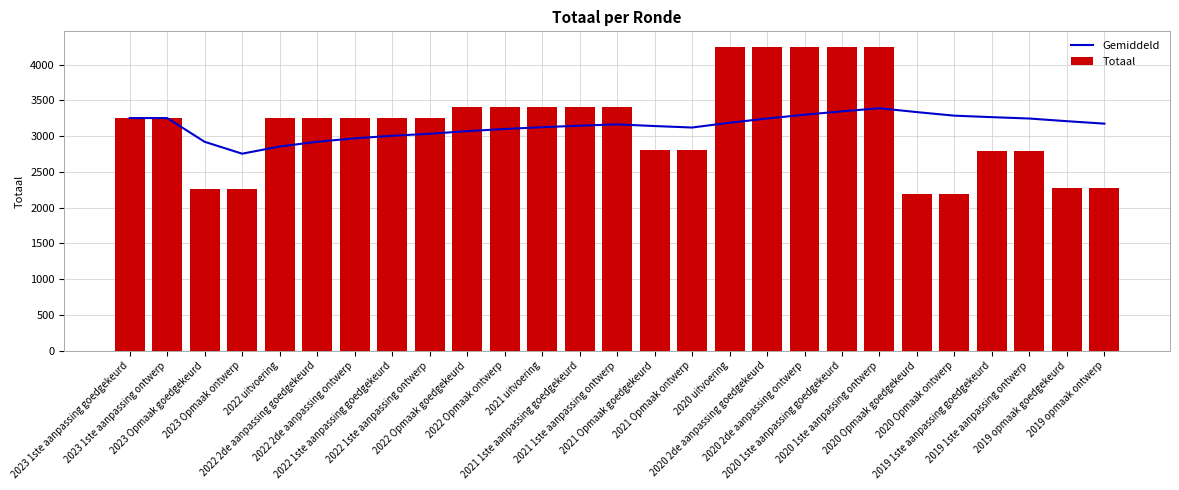

What is the difference between the highest and lowest values at 2021 uitvoering?

276.7